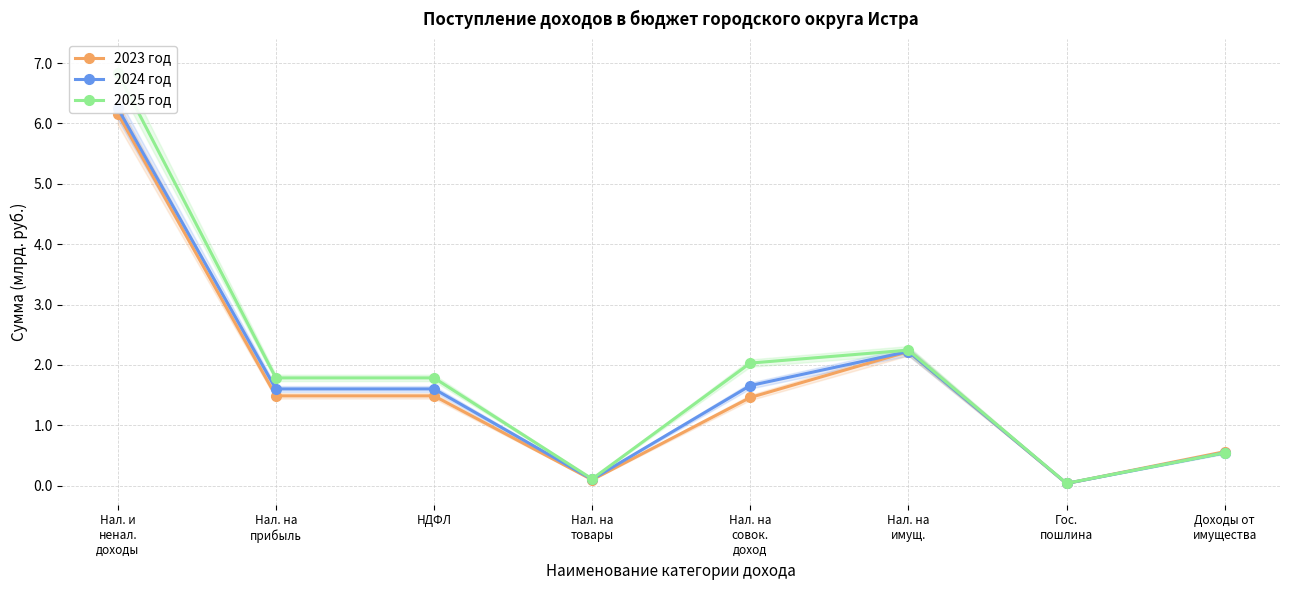

What is the approximate value of 2023 год at НДФЛ?

1487289000